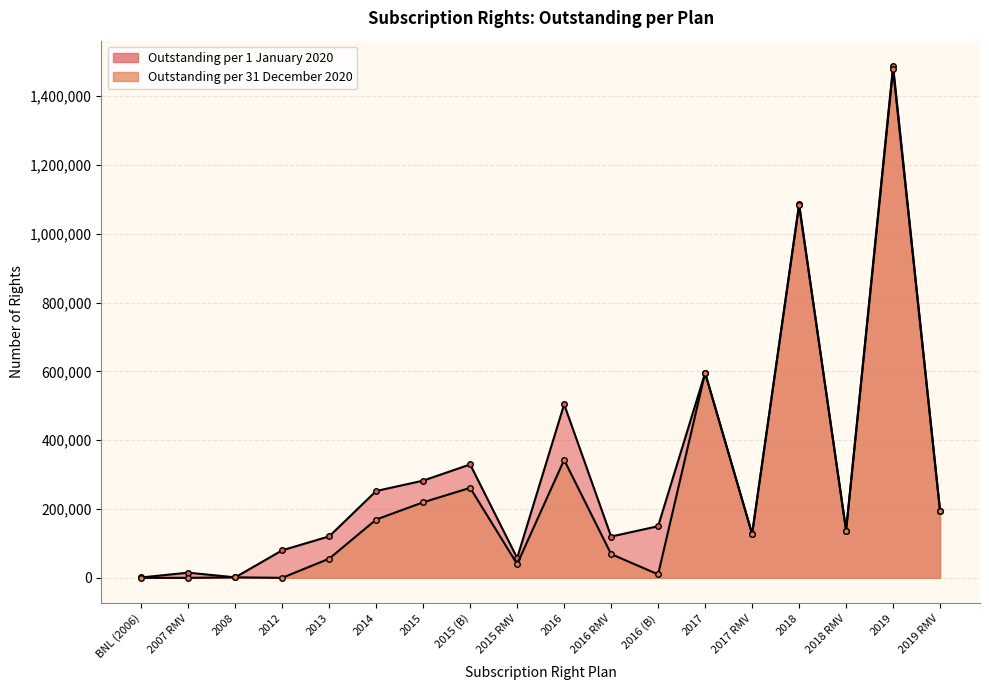

What value does the Outstanding per 1 January 2020 series have at 2015, to the nearest 100?

282500